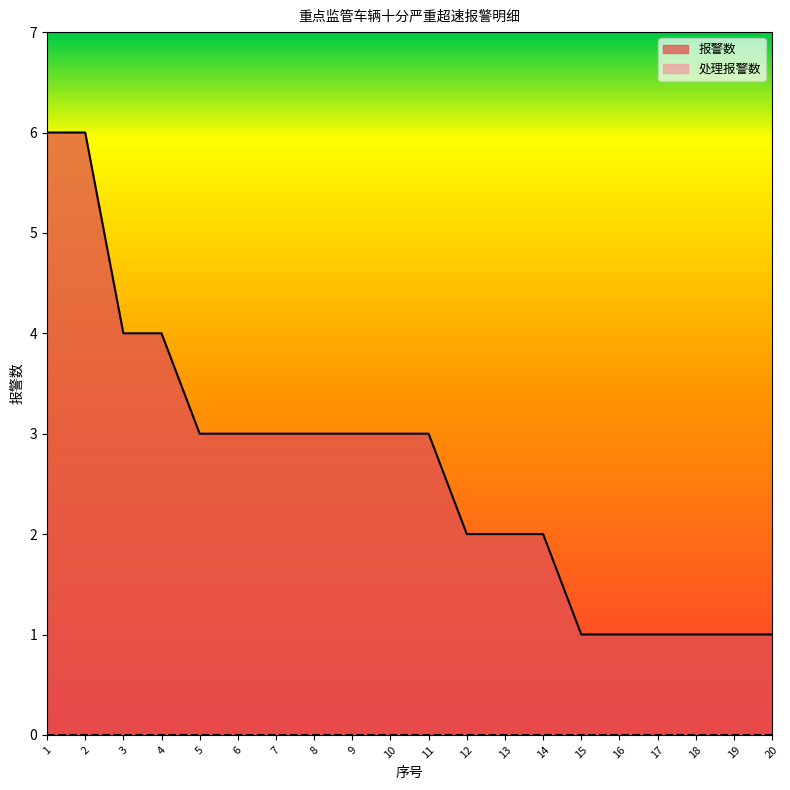

Between 20 and 6, which is larger?

6